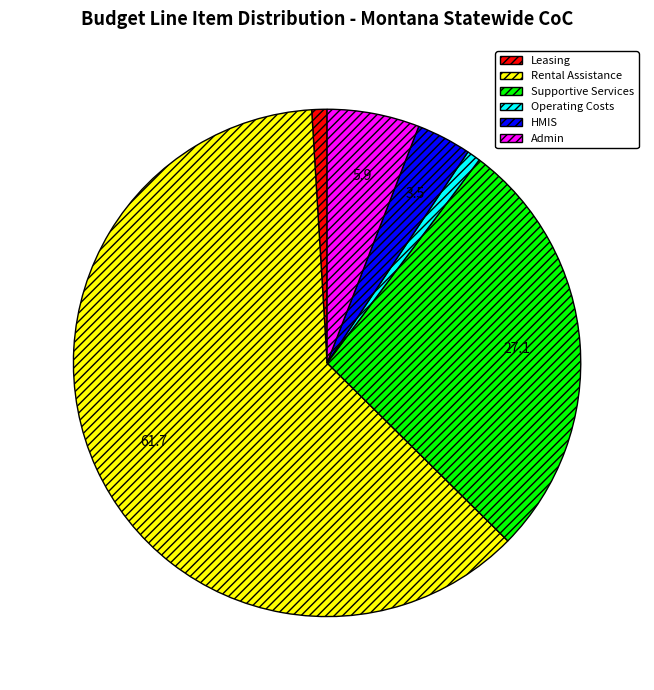

What is the largest slice in the pie chart?

Rental Assistance